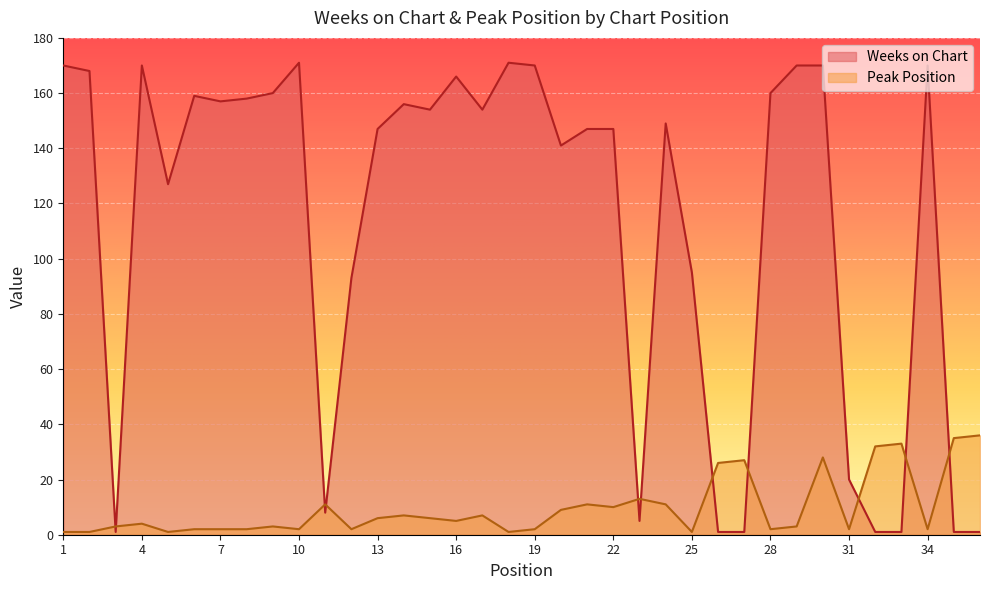

Is it true that Peak Position equals 7 at 14?

True